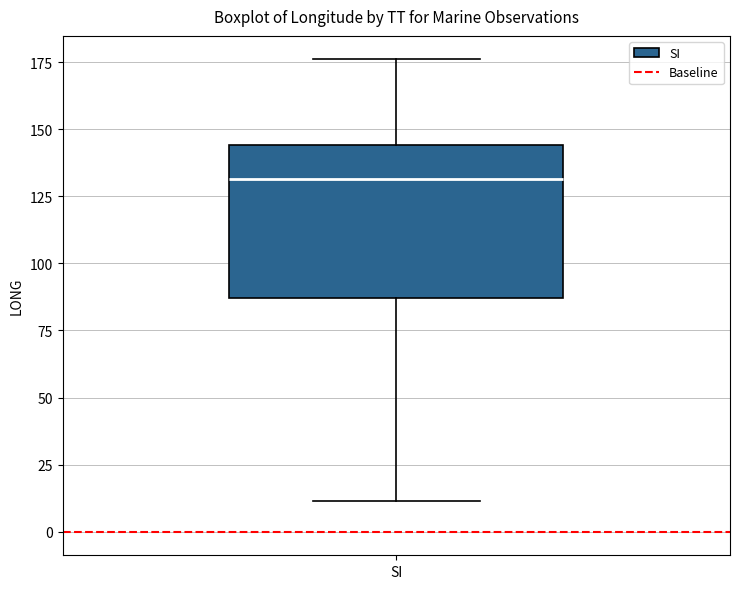

Where does the upper whisker of the box for SI end on the y-axis? The values are not printed on the chart, so give them approximately, as read against the axis.

175